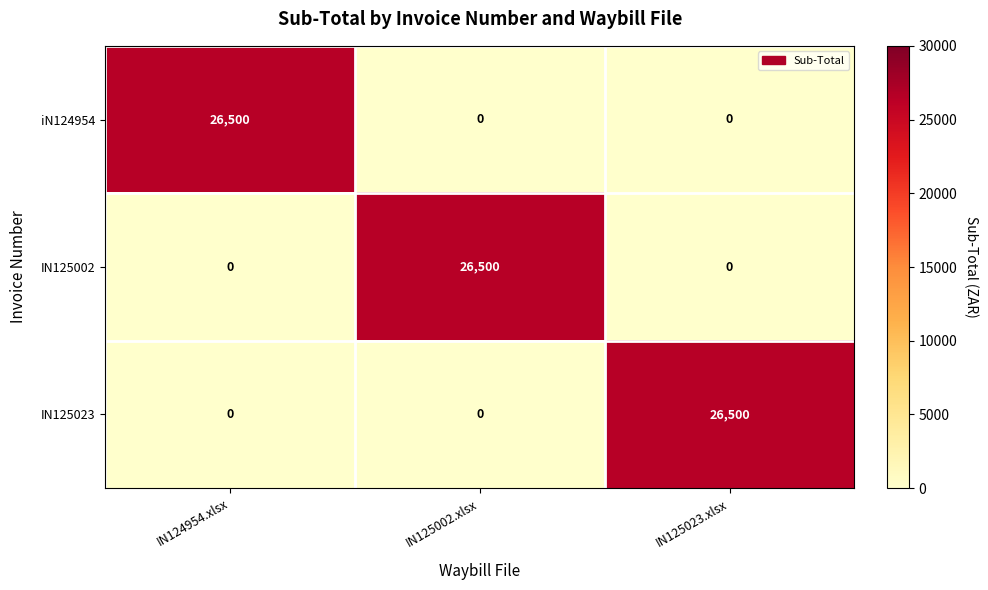

At which label does IN125002 reach its peak?

IN125002.xlsx